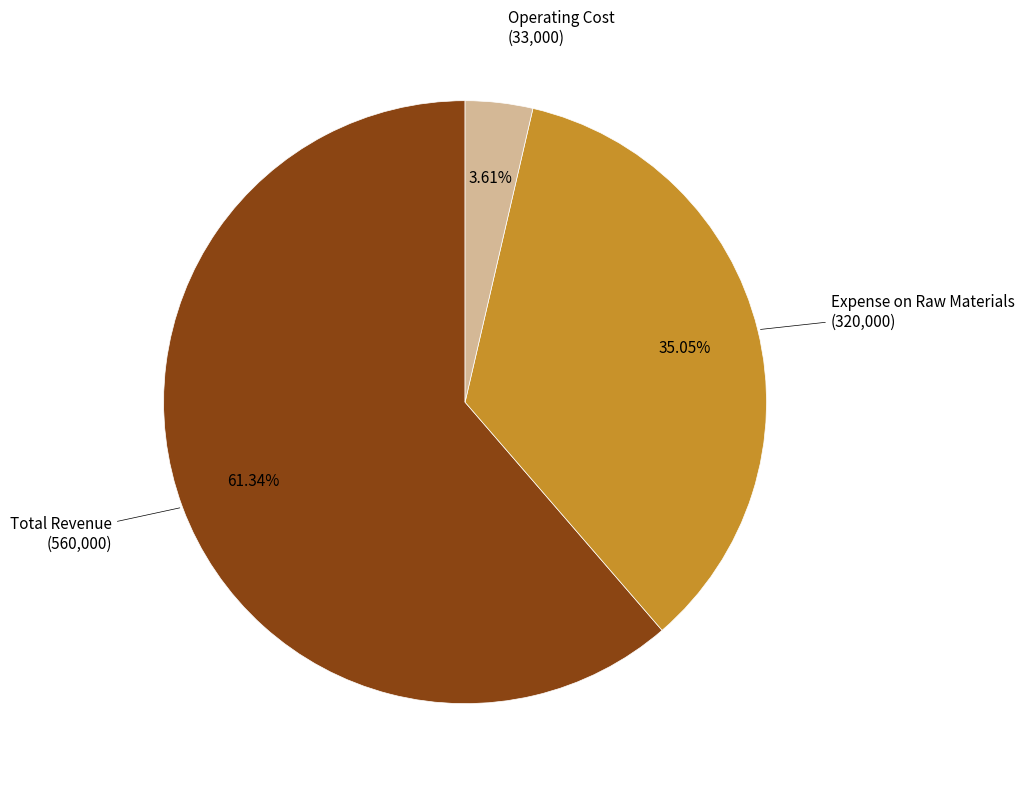

Is there a majority slice in this chart?

Yes